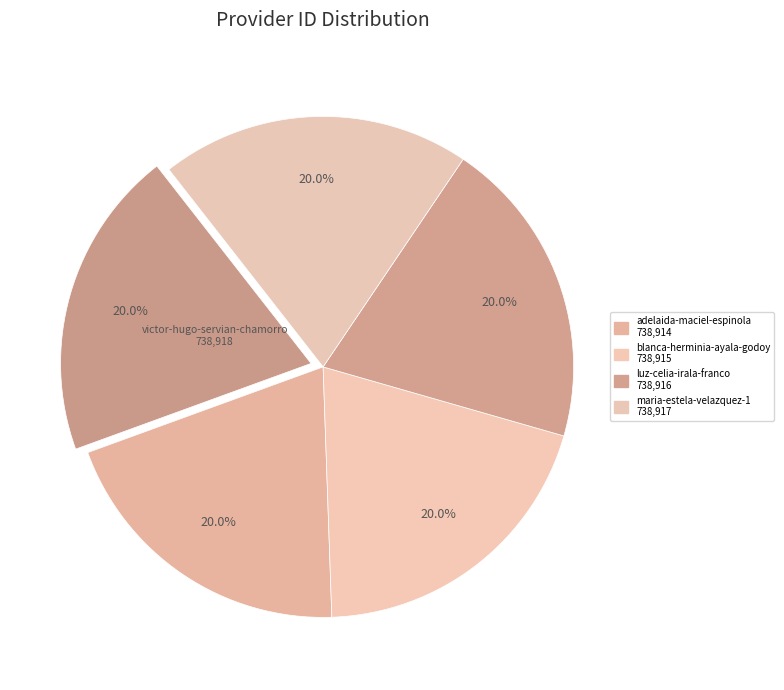

How many slices are in this pie chart?

5